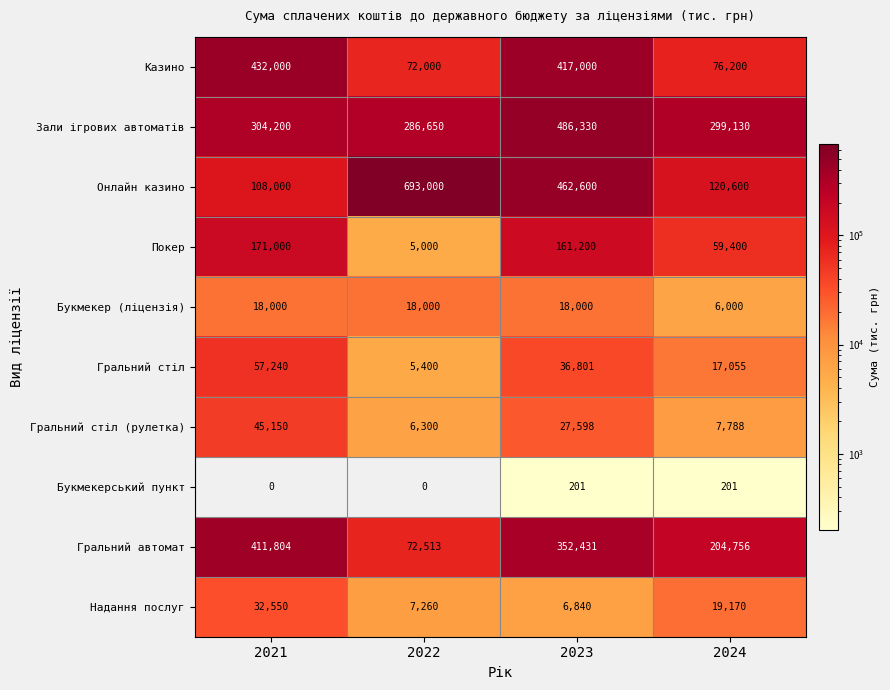

True or false: Онлайн казино has a value of 39773 at 2024.

False